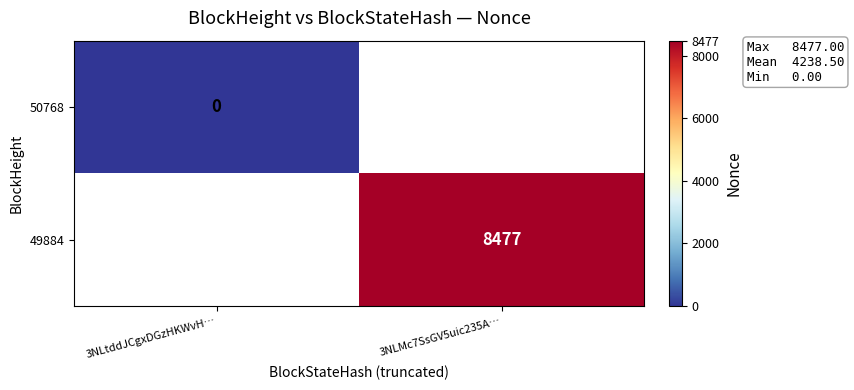

Is the value of 49884 at 3NLtddJCgxDGzHKWvH… greater than the value of 50768 at 3NLtddJCgxDGzHKWvH…?

No